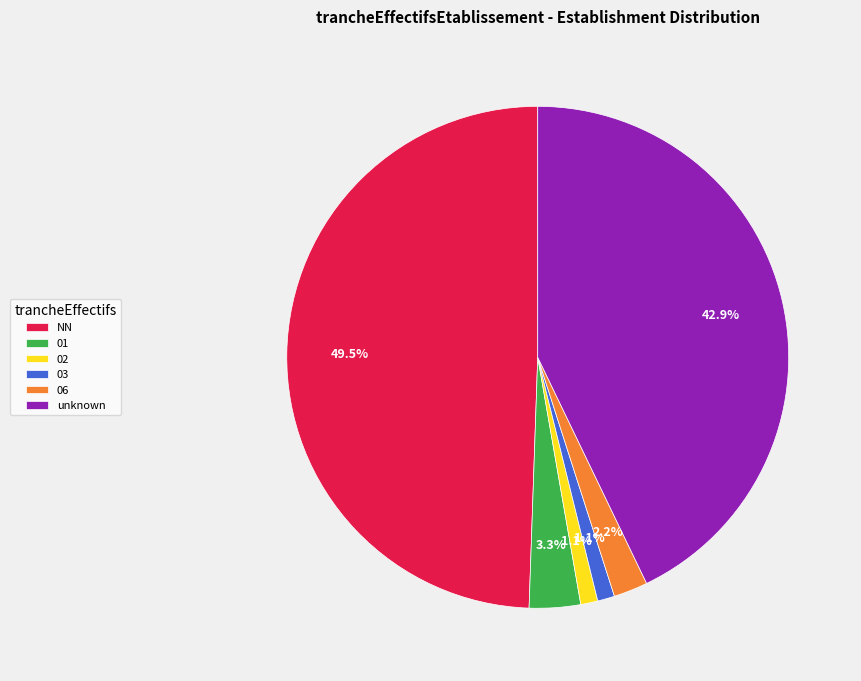

What is the ratio of the value at 02 to the value at 03?

1.0